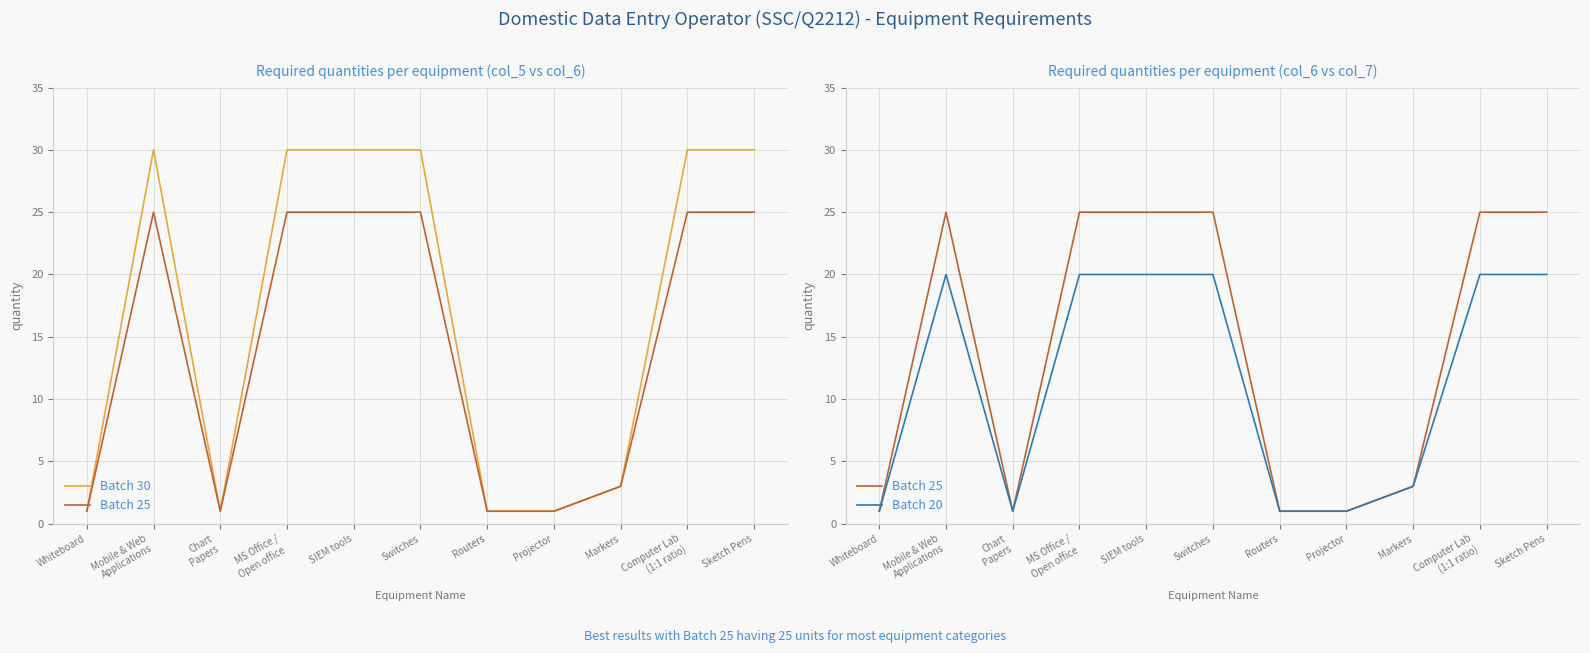

Does the chart have visible grid lines?

Yes